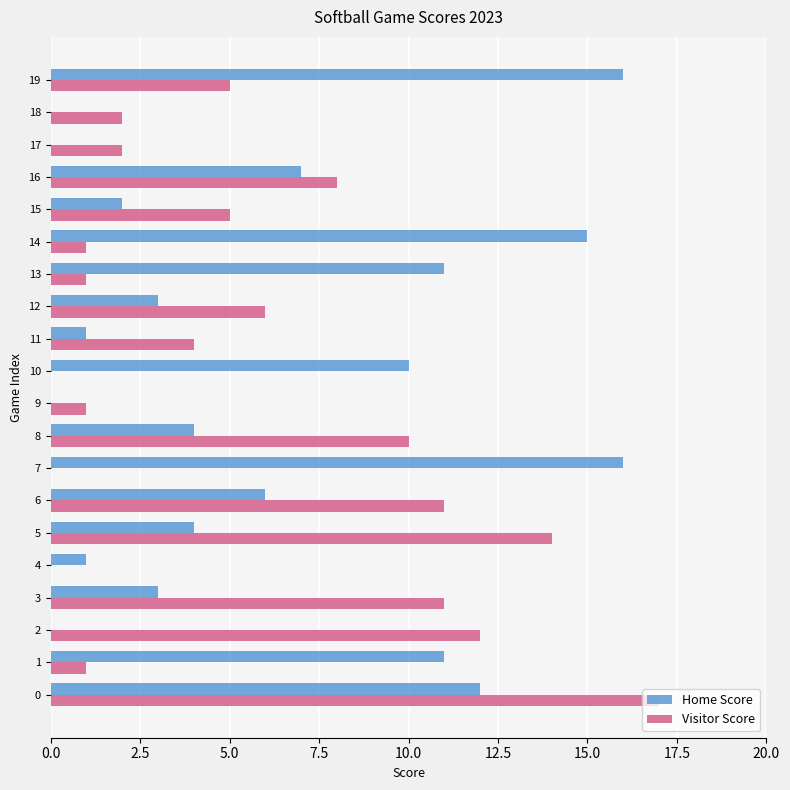

Where is Visitor Score nearest to the value 8?

16